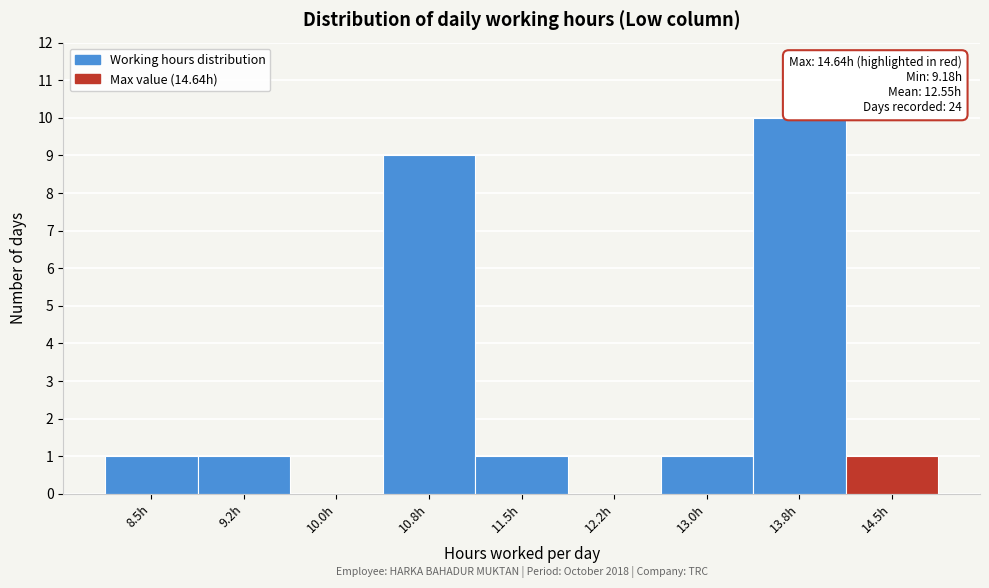

Reading left to right, list all the values displayed in this chart.

8.5h=1	9.2h=1	10.0h=0	10.8h=9	11.5h=1	12.2h=0	13.0h=1	13.8h=10	14.5h=1